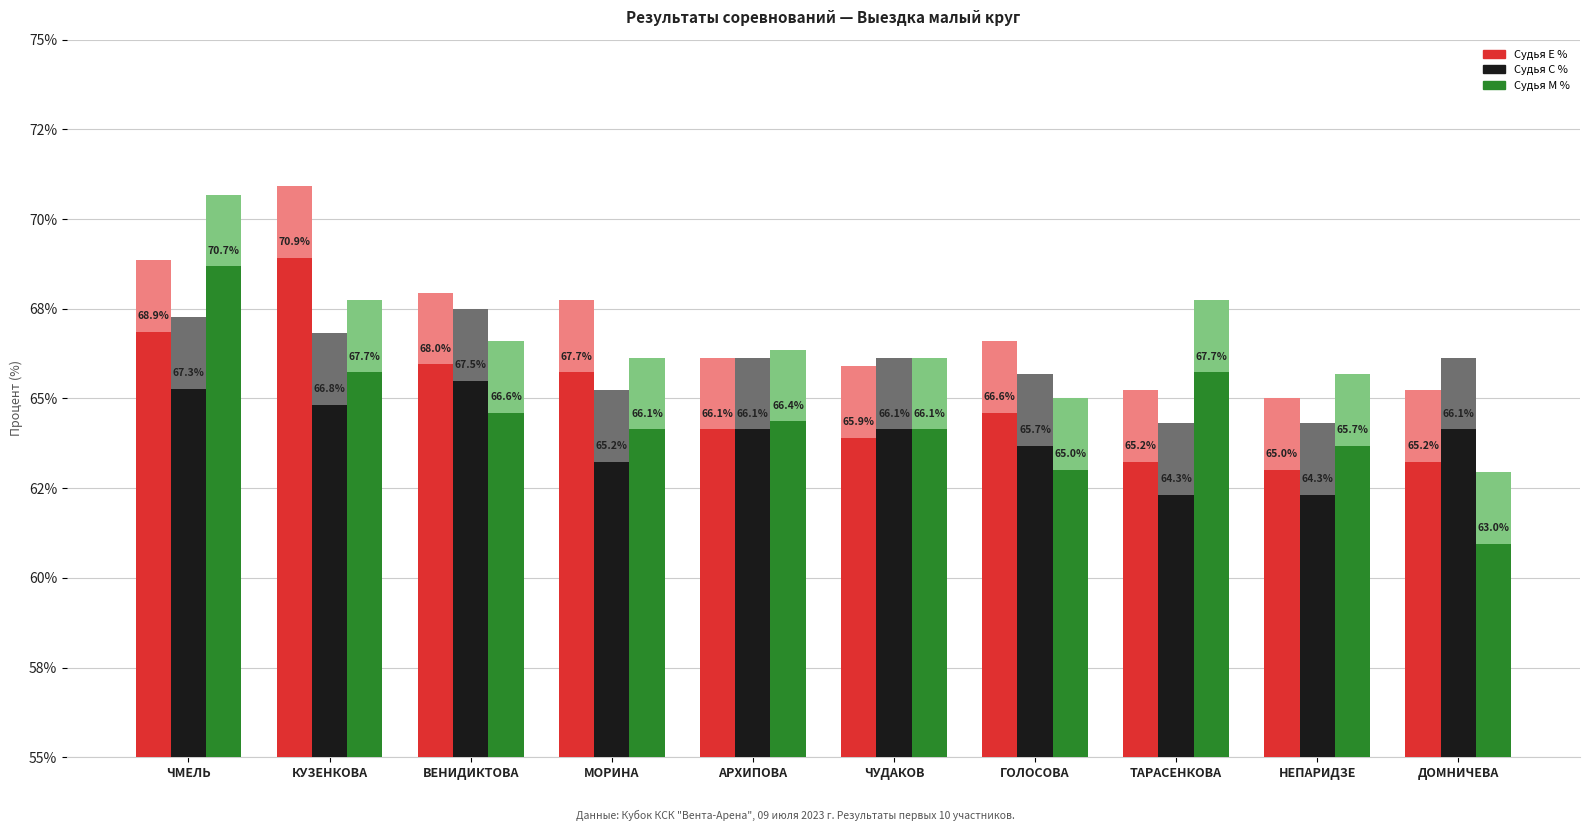

Does the chart contain any negative values?

No